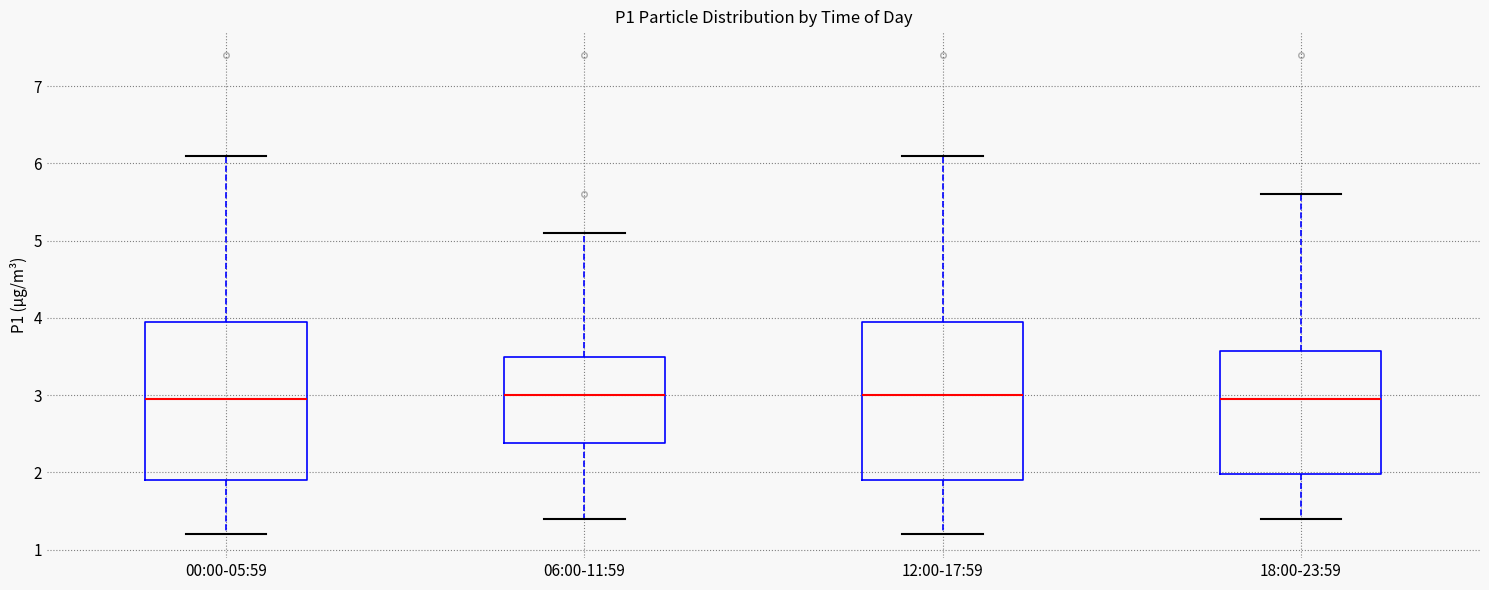

Reading left to right, transcribe this box plot: for each box, give where its median line is, the range the box spans, and where its two whiskers end, as read against the y-axis. The values are not printed on the chart, so give them approximately, as read against the axis.

00:00-05:59: median 3.0, box 1.9 to 4.0, whiskers 1.2 to 6.1
06:00-11:59: median 3.0, box 2.4 to 3.5, whiskers 1.4 to 5.1
12:00-17:59: median 3.0, box 1.9 to 4.0, whiskers 1.2 to 6.1
18:00-23:59: median 3.0, box 2.0 to 3.6, whiskers 1.4 to 5.6